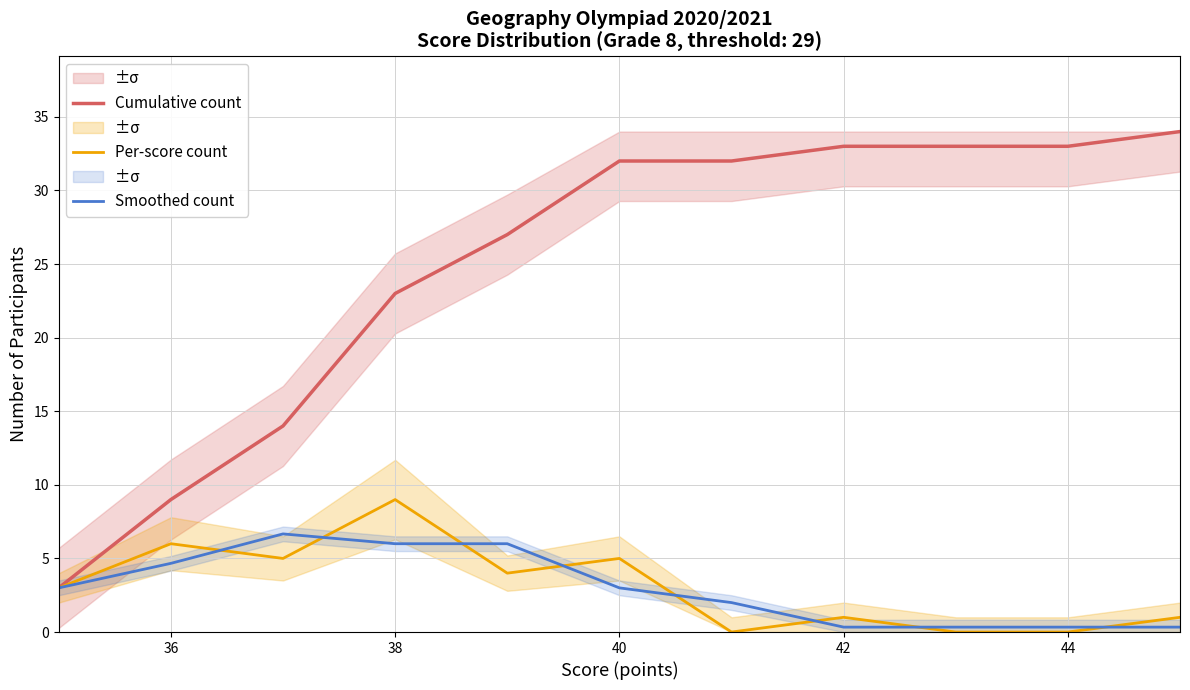

How many series are shown in this chart?

3